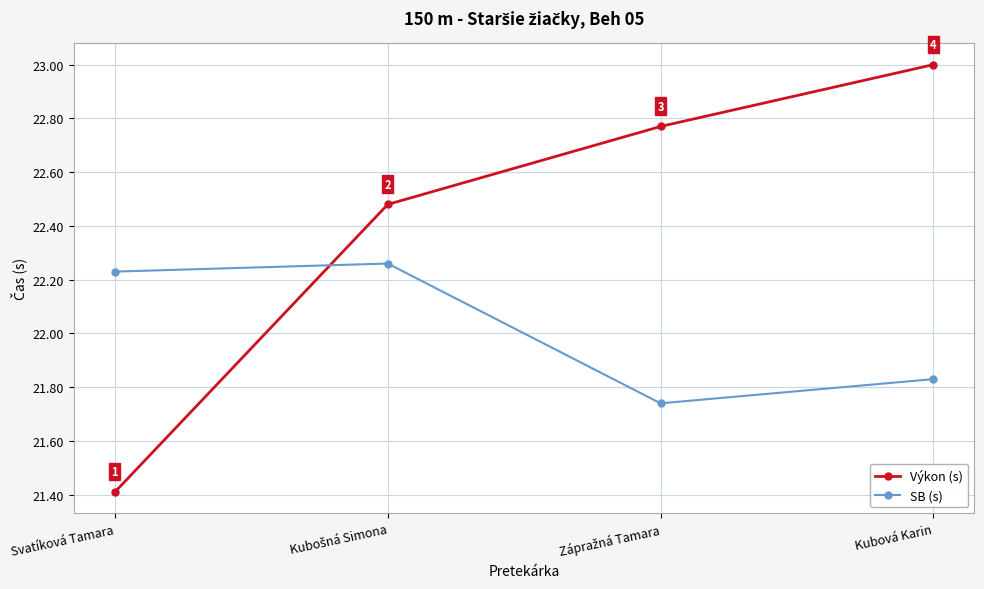

After their last crossing, which series has the higher values: SB (s) or Výkon (s)?

Výkon (s)